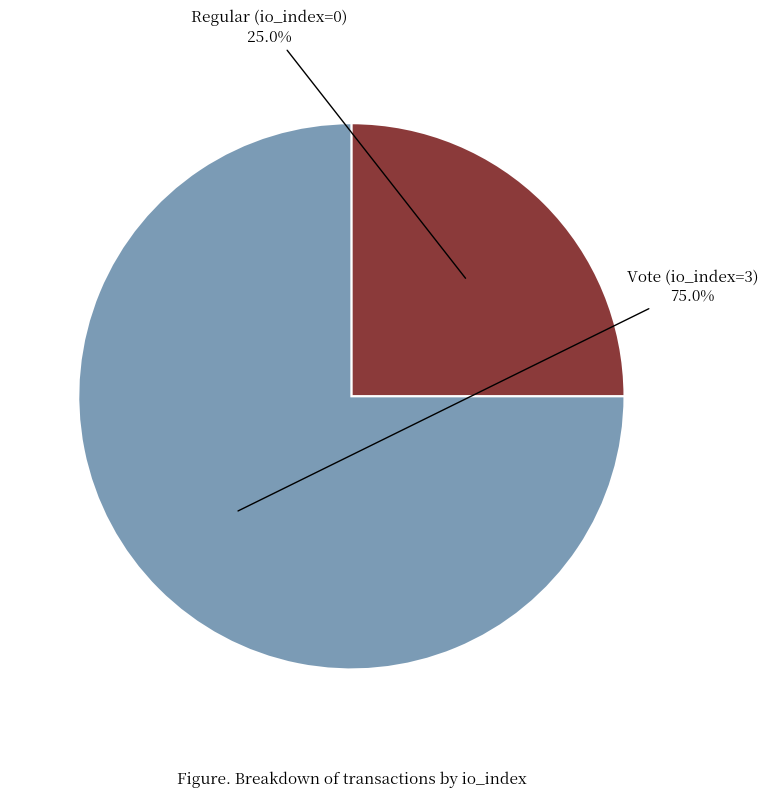

Does any single category account for the majority?

Yes